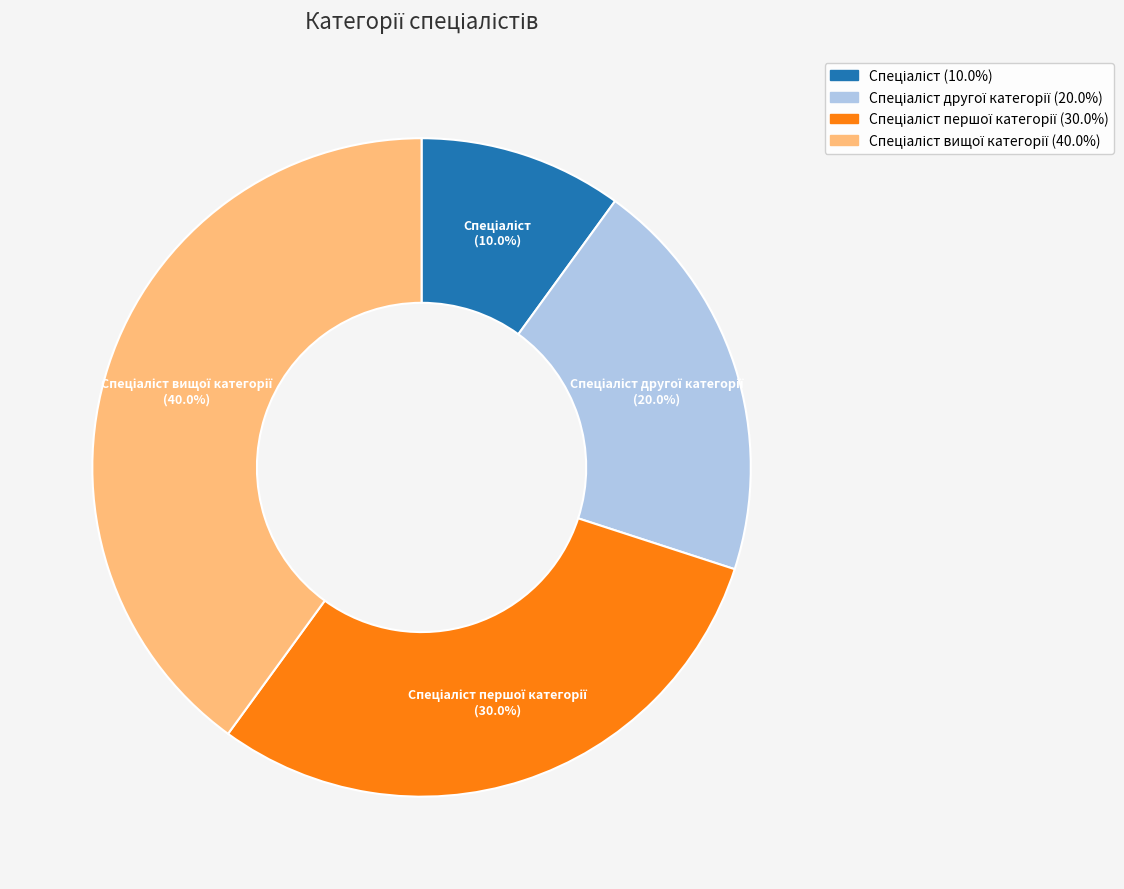

Does any single category account for the majority?

No